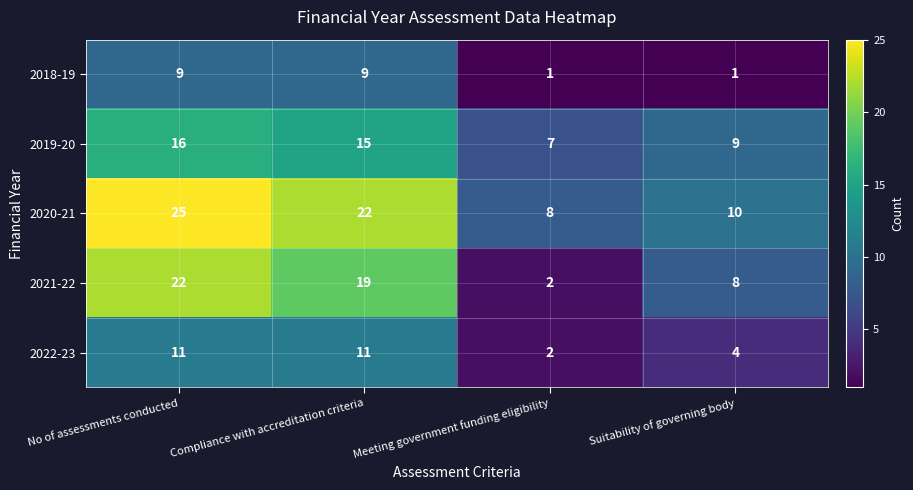

At which category is the sum across all series the highest?

No of assessments conducted